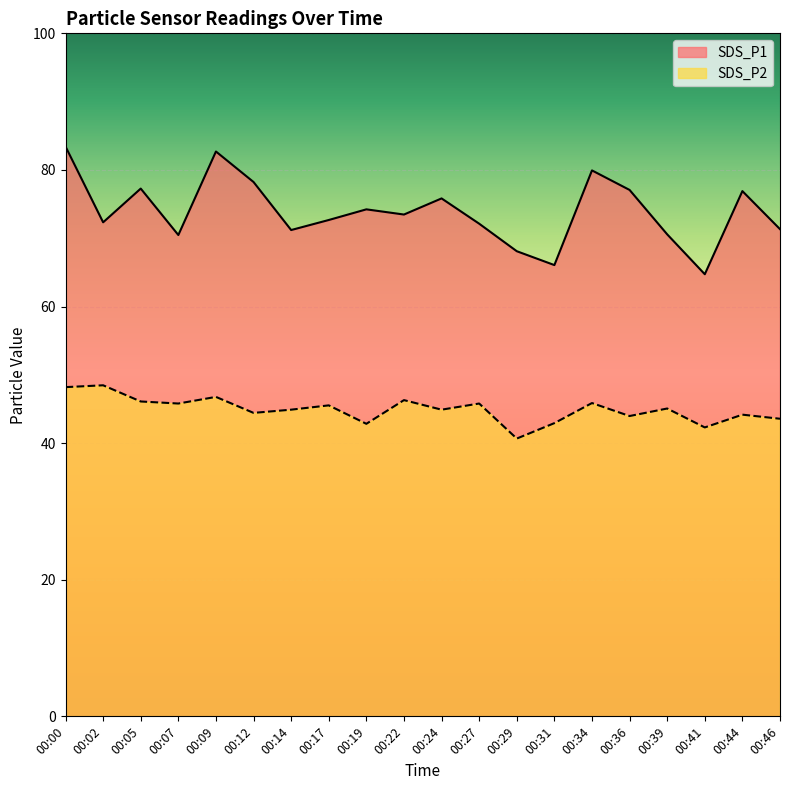

What is the smallest value displayed?

40.7